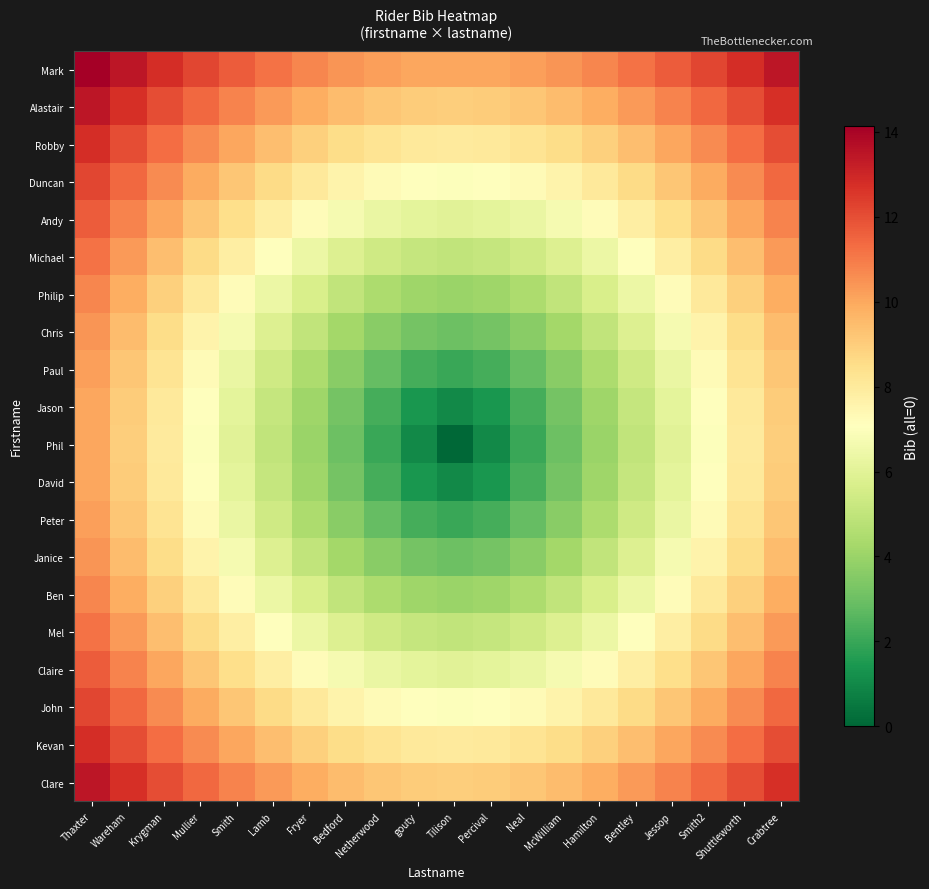

At which category is the sum across all series the highest?

Thaxter